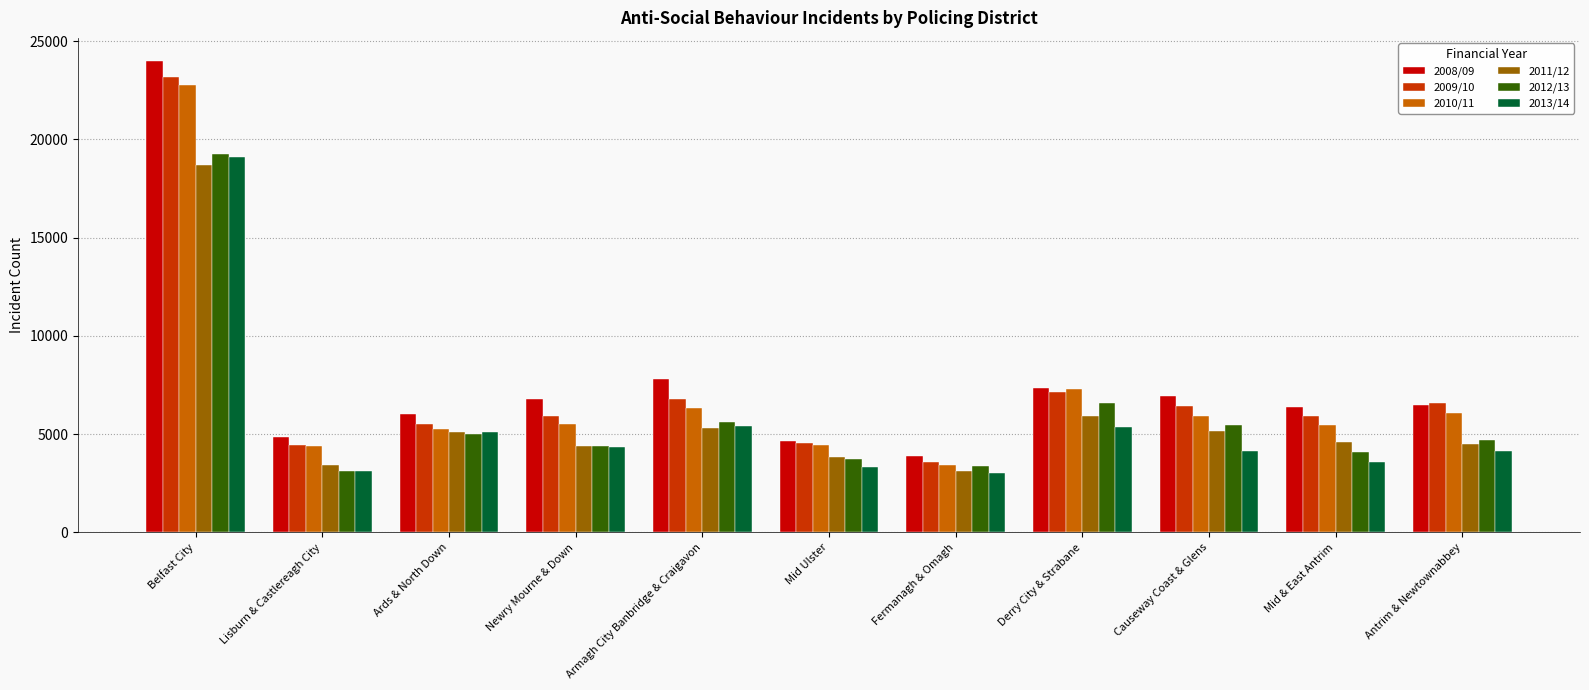

What is the difference between the maximum and minimum values in the 2010/11 series?

19373